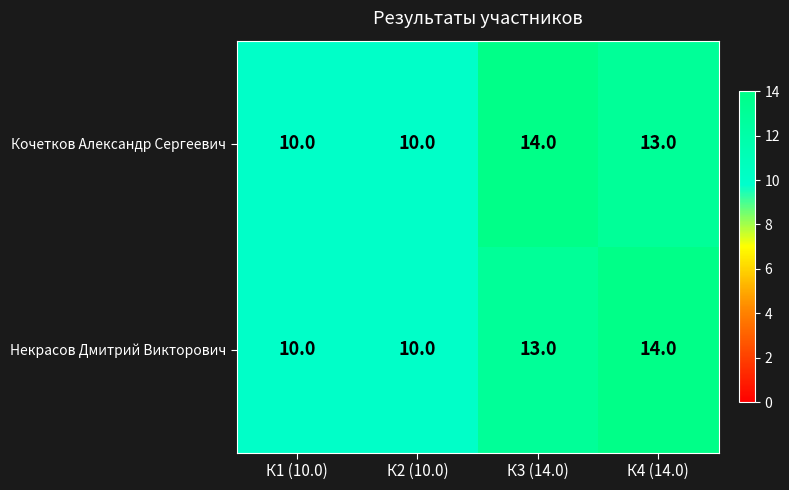

What is the maximum value shown in the chart?

14